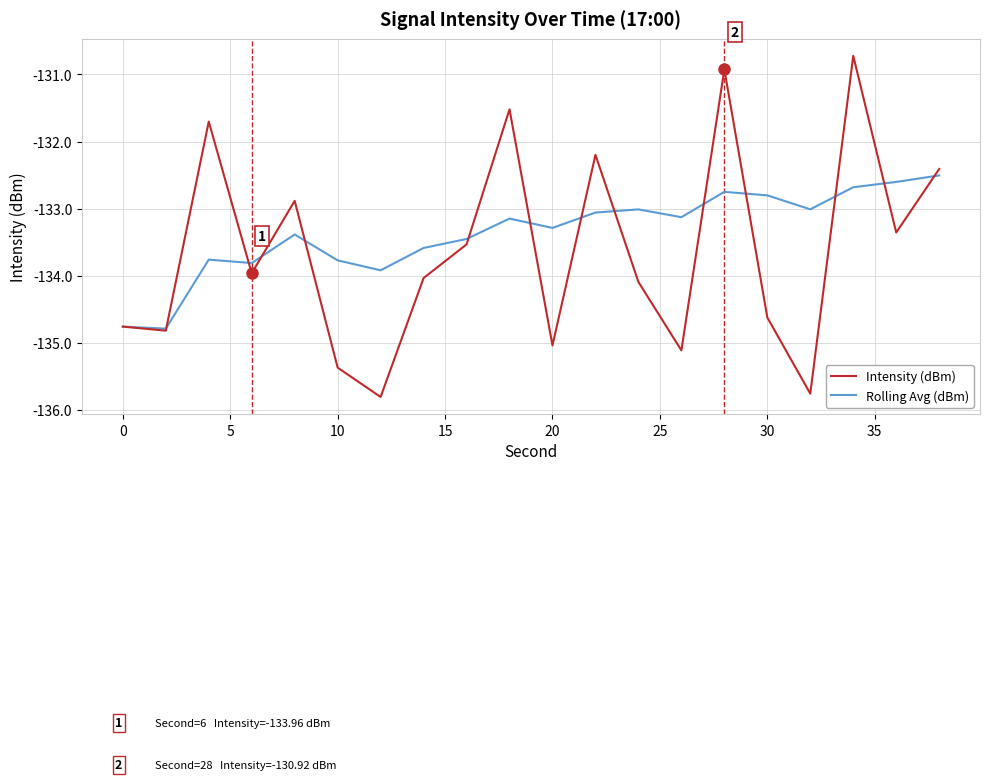

Which series has the widest spread of values?

Intensity (dBm)